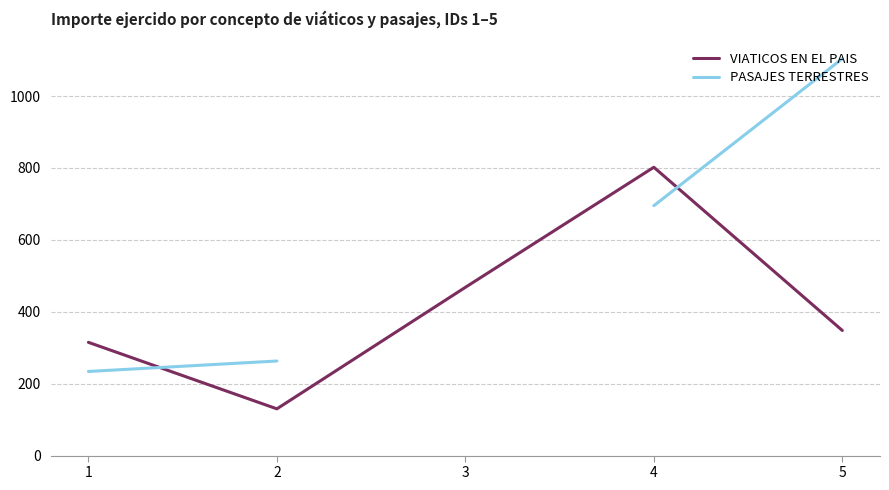

The VIATICOS EN EL PAIS series shows 468.0 at 3. True or false?

True